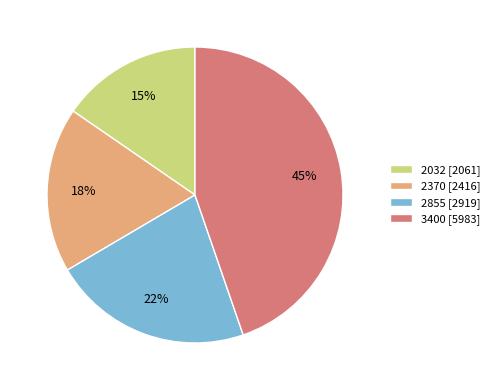

Combined, do 2855 [2919] and 2032 [2061] account for over 50%?

No